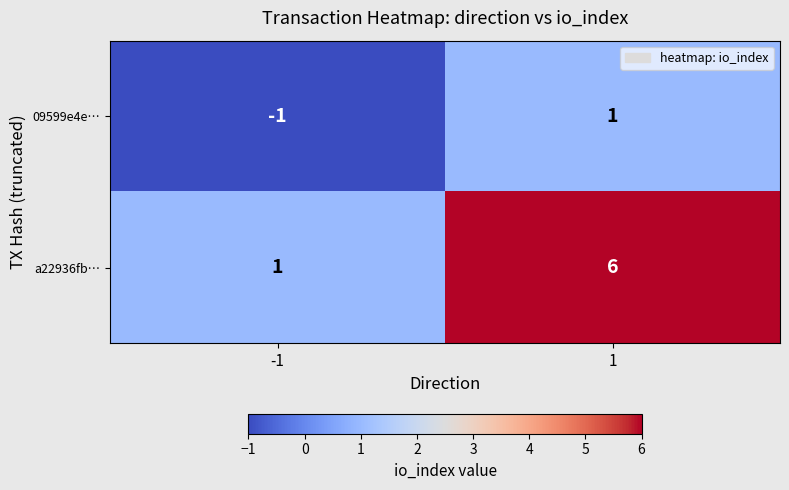

Reading left to right, what are all the values shown in this chart?

09599e4e…: -1	1
a22936fb…: 1	6